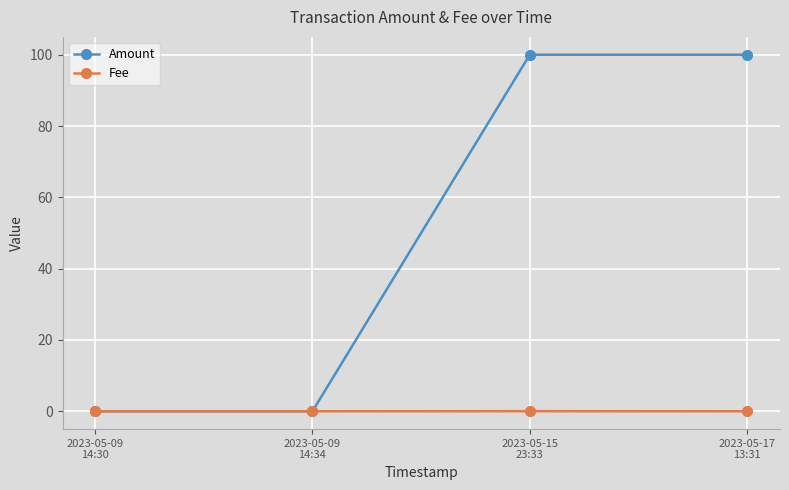

Rank the series by their maximum value, from highest to lowest.

Amount, Fee